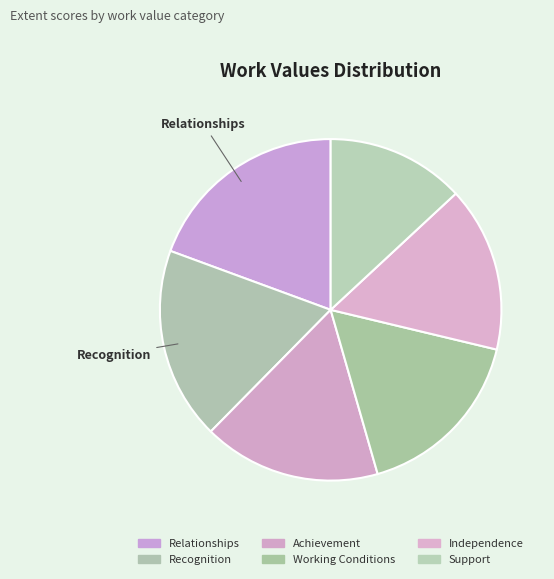

How many segments does this pie chart have?

6